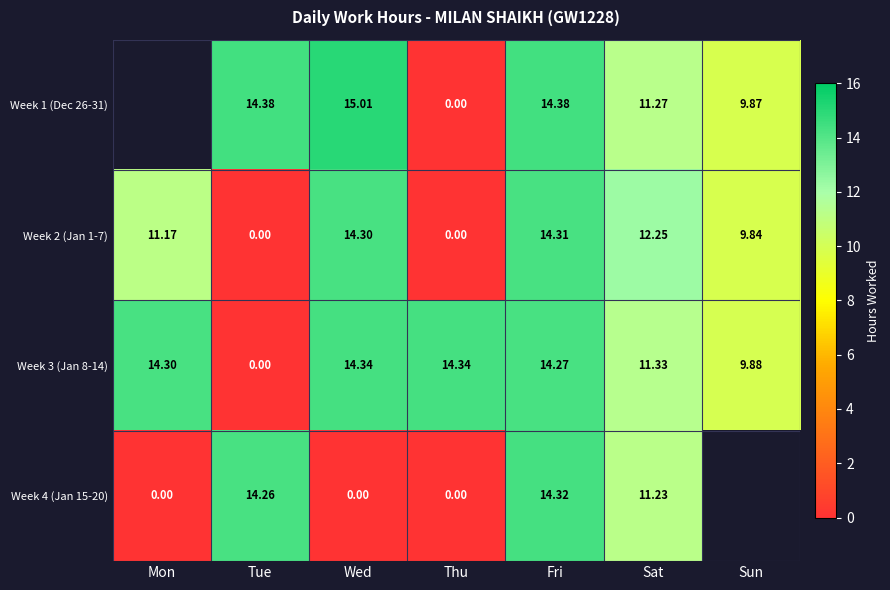

Which label corresponds to the largest value in the chart?

Wed